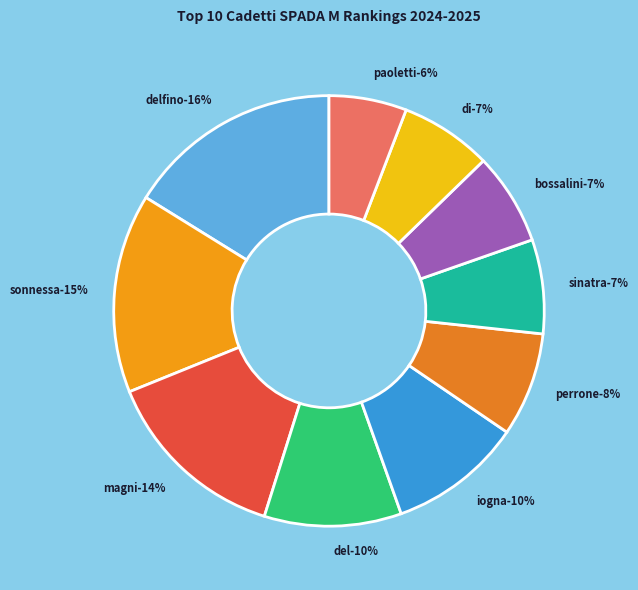

Which has a higher value, MAGNI RICCARDO or IOGNA PRAT LUCA?

MAGNI RICCARDO